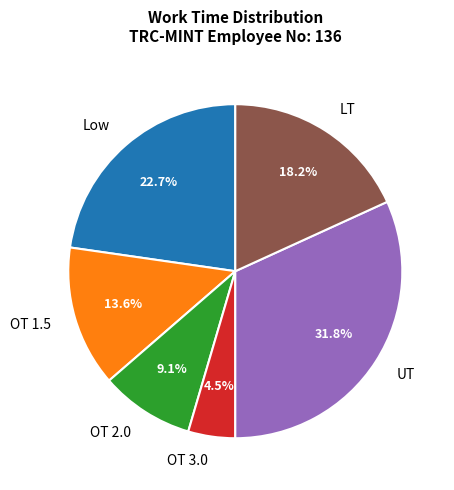

What is the largest slice in the pie chart?

UT